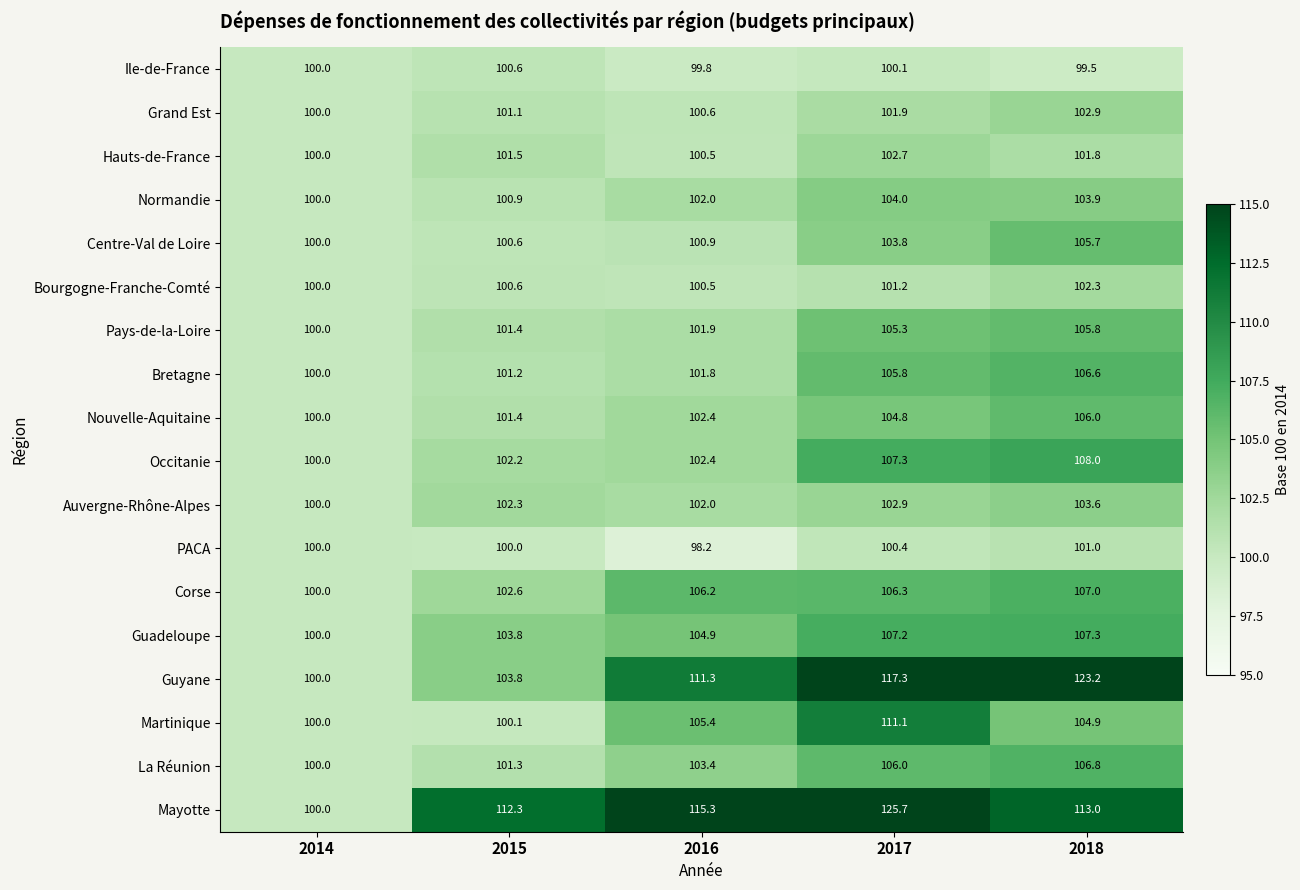

Rank the series at 2018 from highest to lowest value.

Guyane, Mayotte, Occitanie, Guadeloupe, Corse, La Réunion, Bretagne, Nouvelle-Aquitaine, Pays-de-la-Loire, Centre-Val de Loire, Martinique, Normandie, Auvergne-Rhône-Alpes, Grand Est, Bourgogne-Franche-Comté, Hauts-de-France, PACA, Ile-de-France